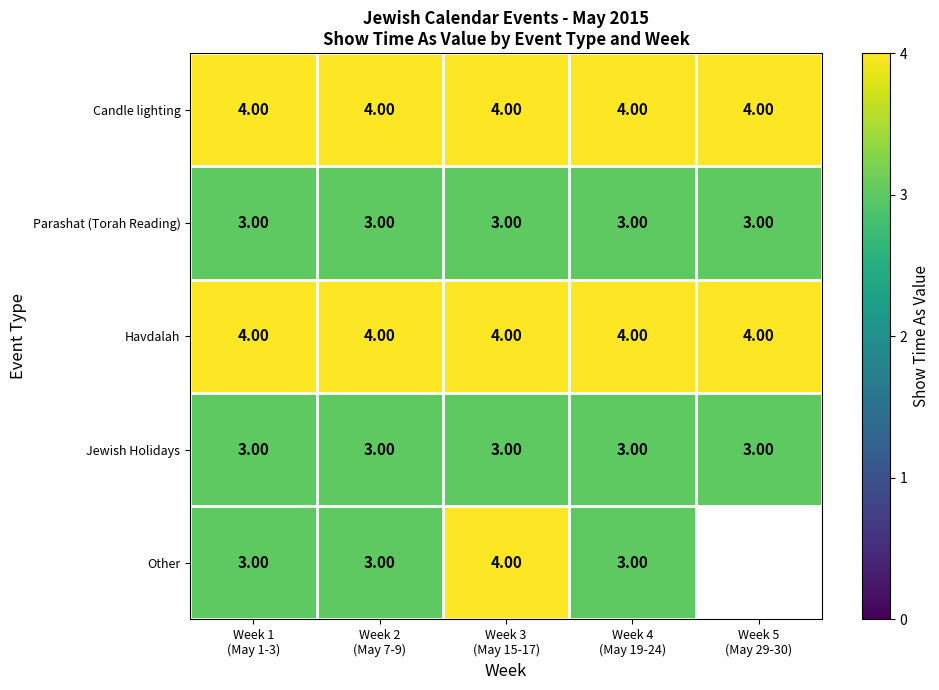

How many distinct data groups are displayed?

5